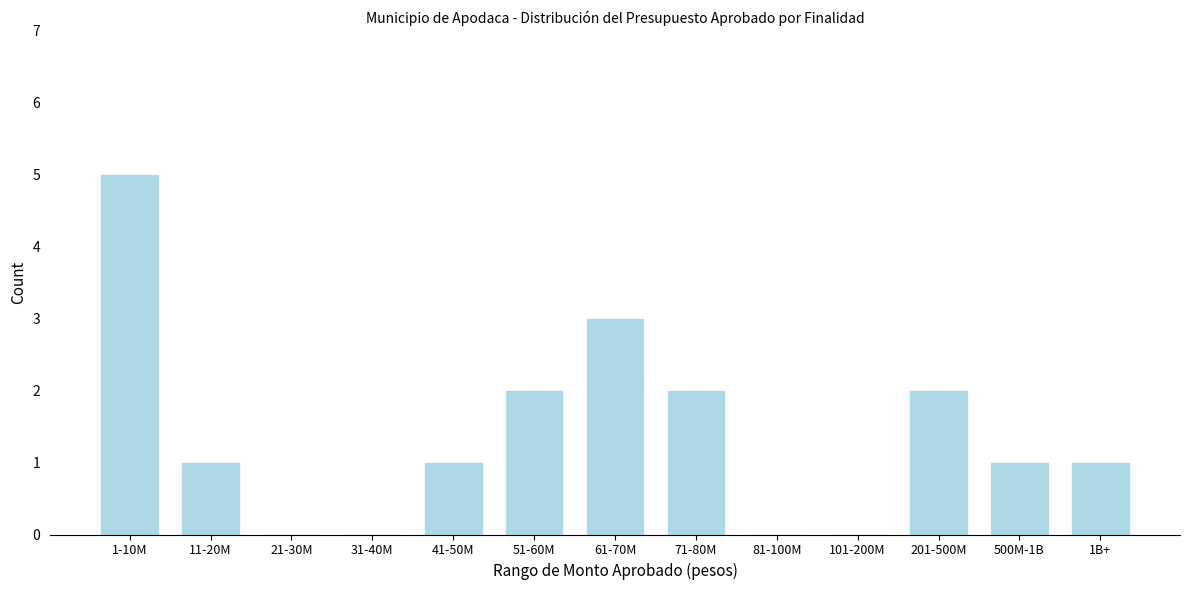

Reading left to right, extract all data points from this chart.

1-10M=5	11-20M=1	21-30M=0	31-40M=0	41-50M=1	51-60M=2	61-70M=3	71-80M=2	81-100M=0	101-200M=0	201-500M=2	500M-1B=1	1B+=1